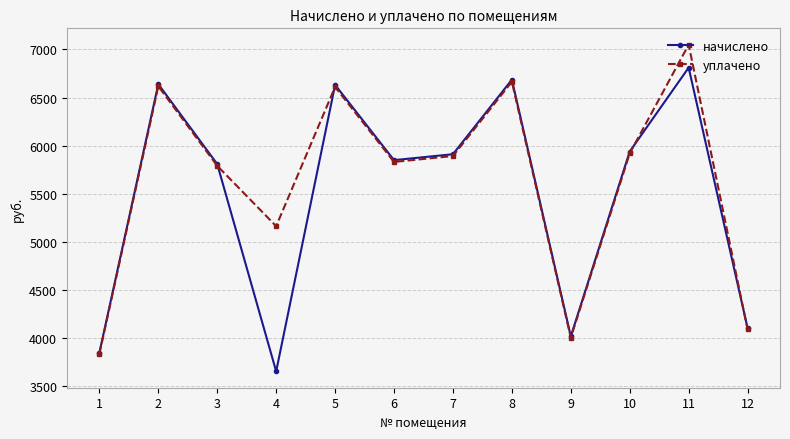

The value of уплачено at 11 is 11185.0. True or false?

False